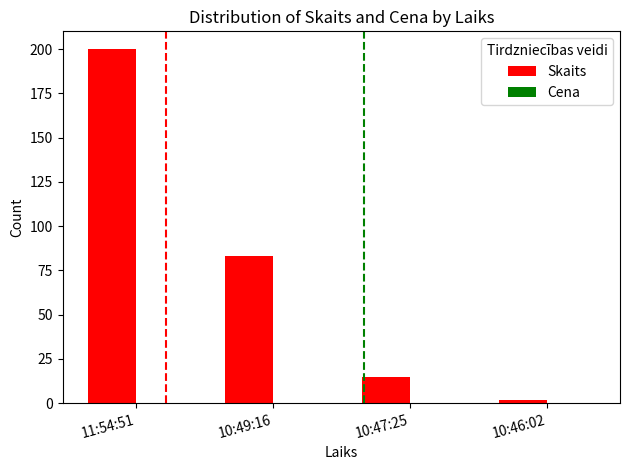

At which category is the sum across all series the highest?

11:54:51